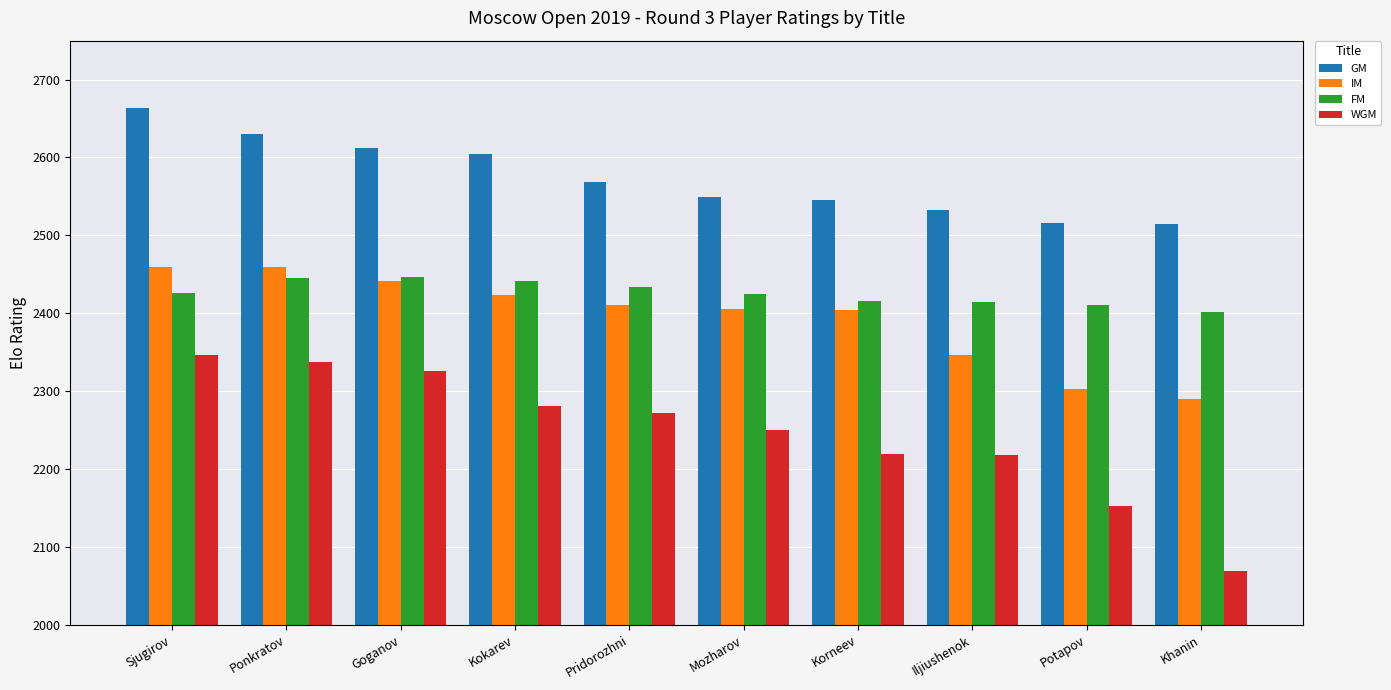

The value of WGM at Kokarev is 3417. True or false?

False